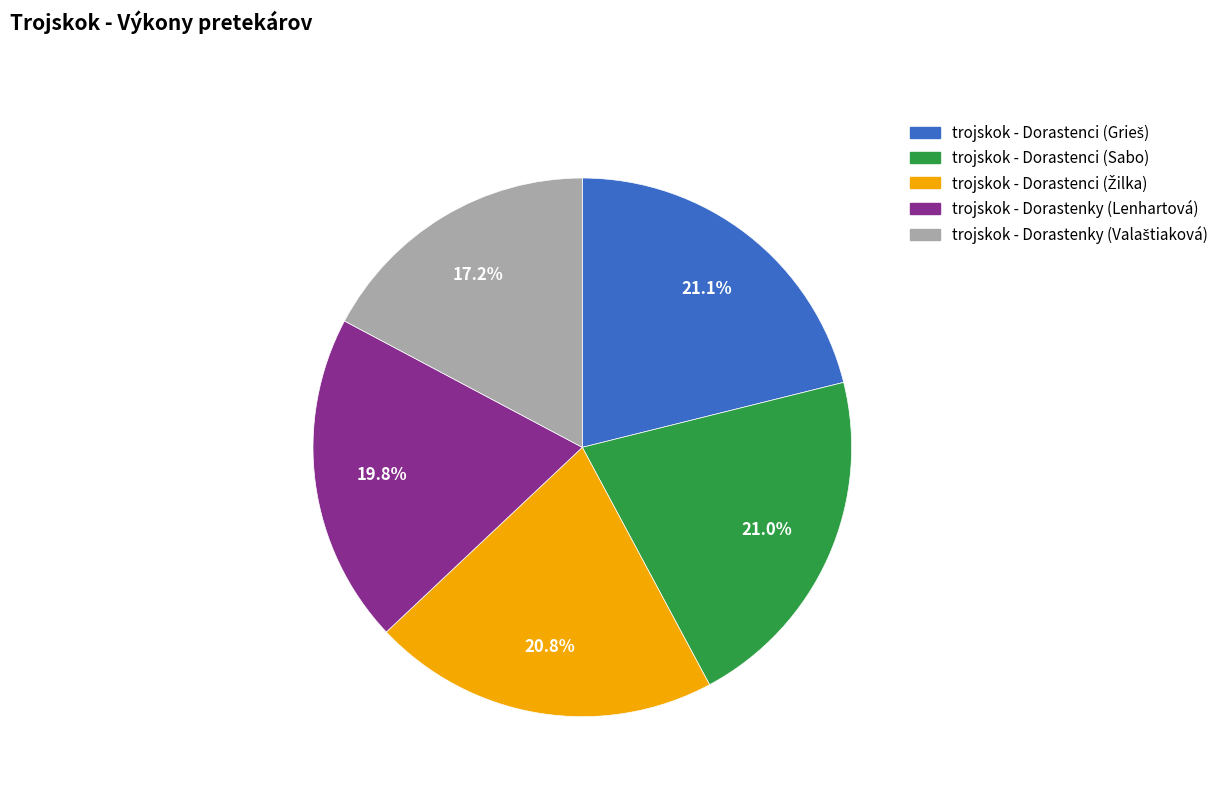

Does trojskok - Dorastenky (Lenhartová) account for over 50% of the chart?

No